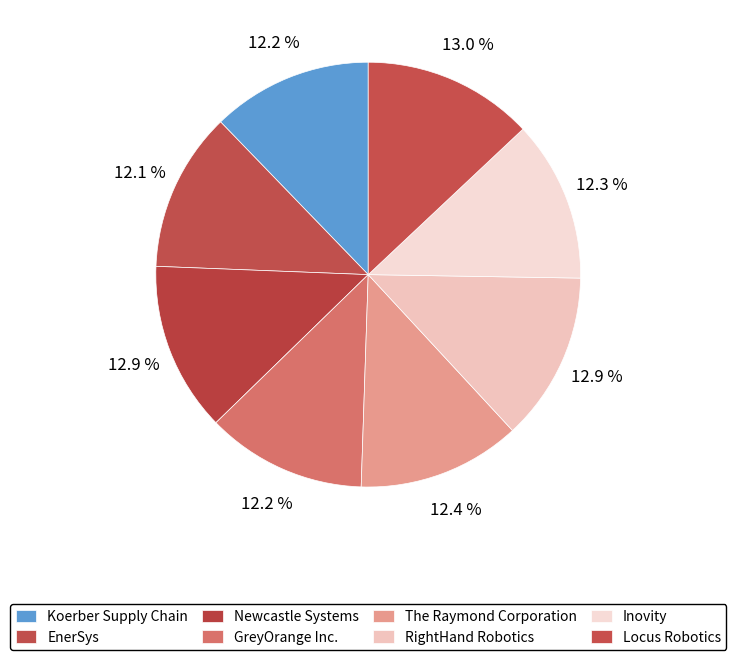

To the nearest percent, what portion does EnerSys represent?

12%